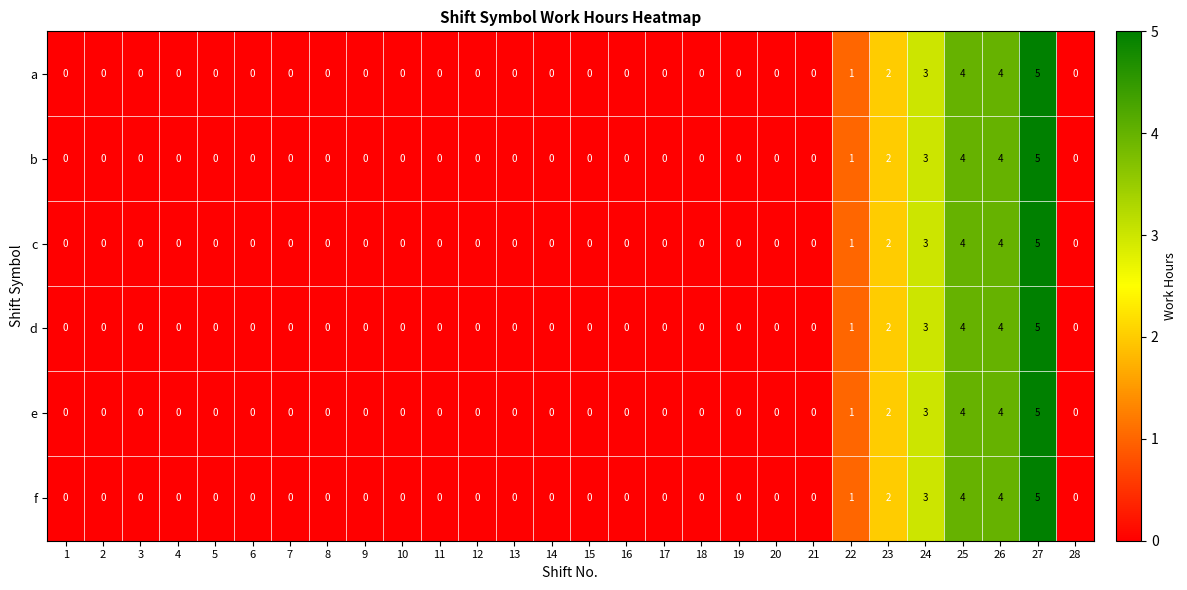

Where is e nearest to the value 2?

23